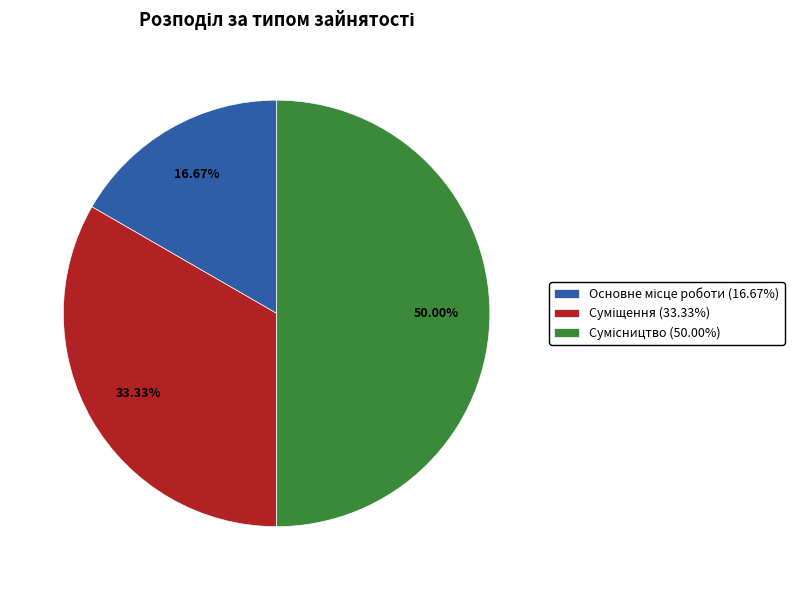

What is the change in value from Основне місце роботи to Сумісництво?

+2